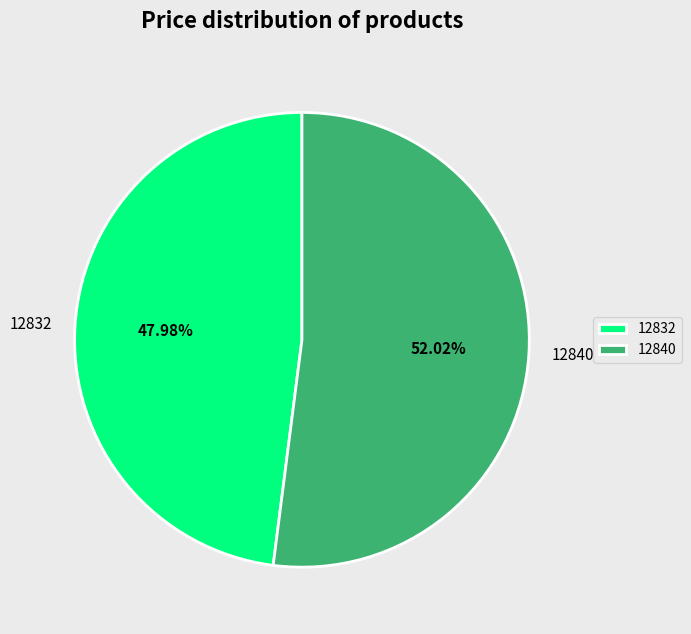

Which category has the smallest portion of the pie?

12832